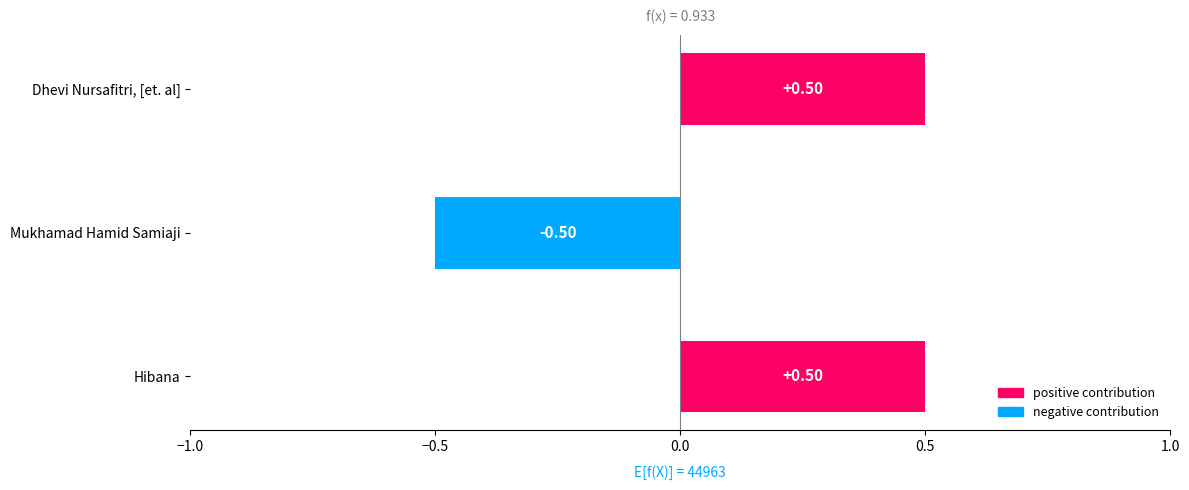

What is the change in value from Hibana to Mukhamad Hamid Samiaji?

-1.0